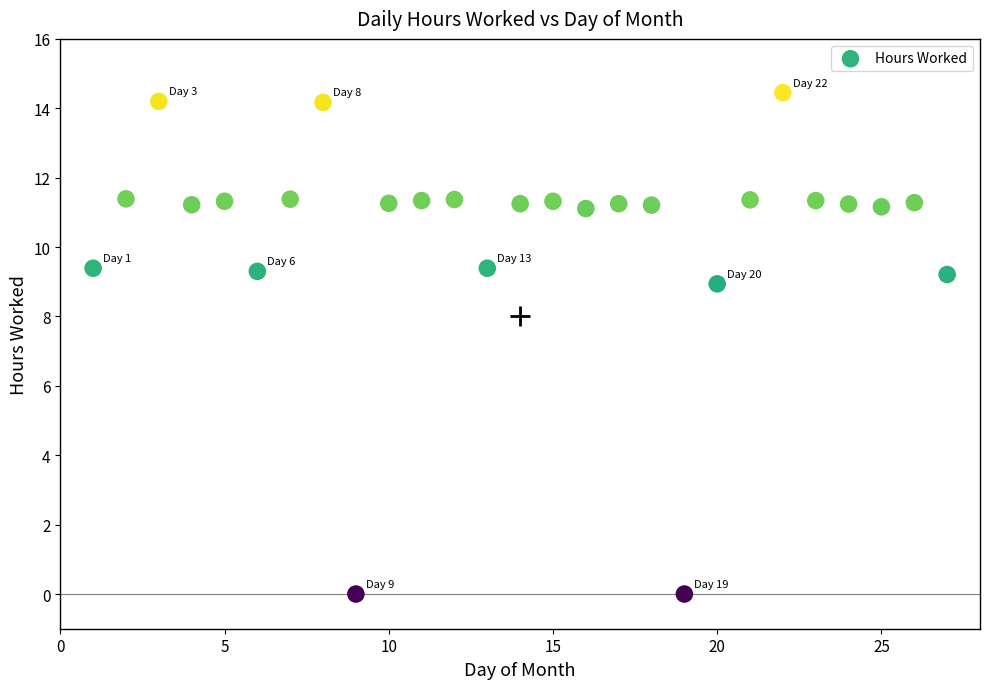

What Y value in the scatter plot is closest to 7?

8.9